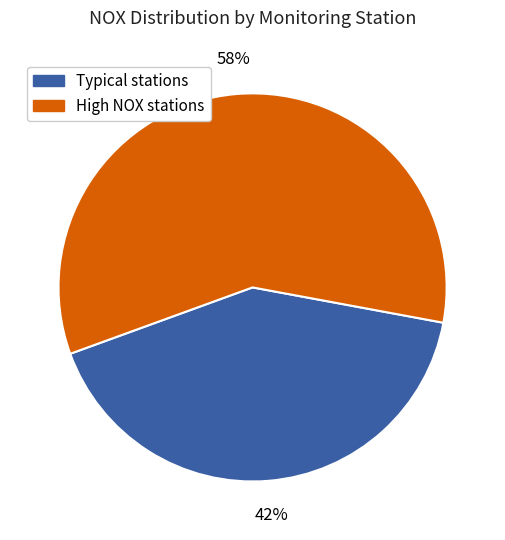

To the nearest percent, what portion does Typical stations represent?

42%